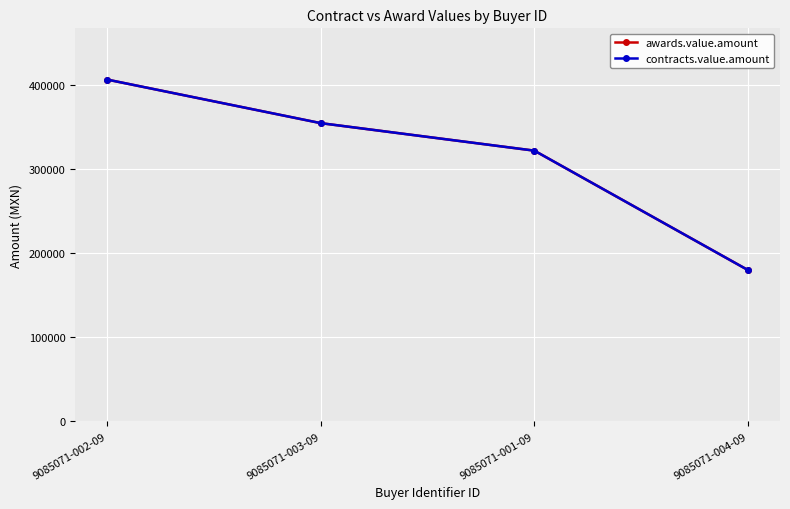

What position from the left is 9085071-001-09?

3